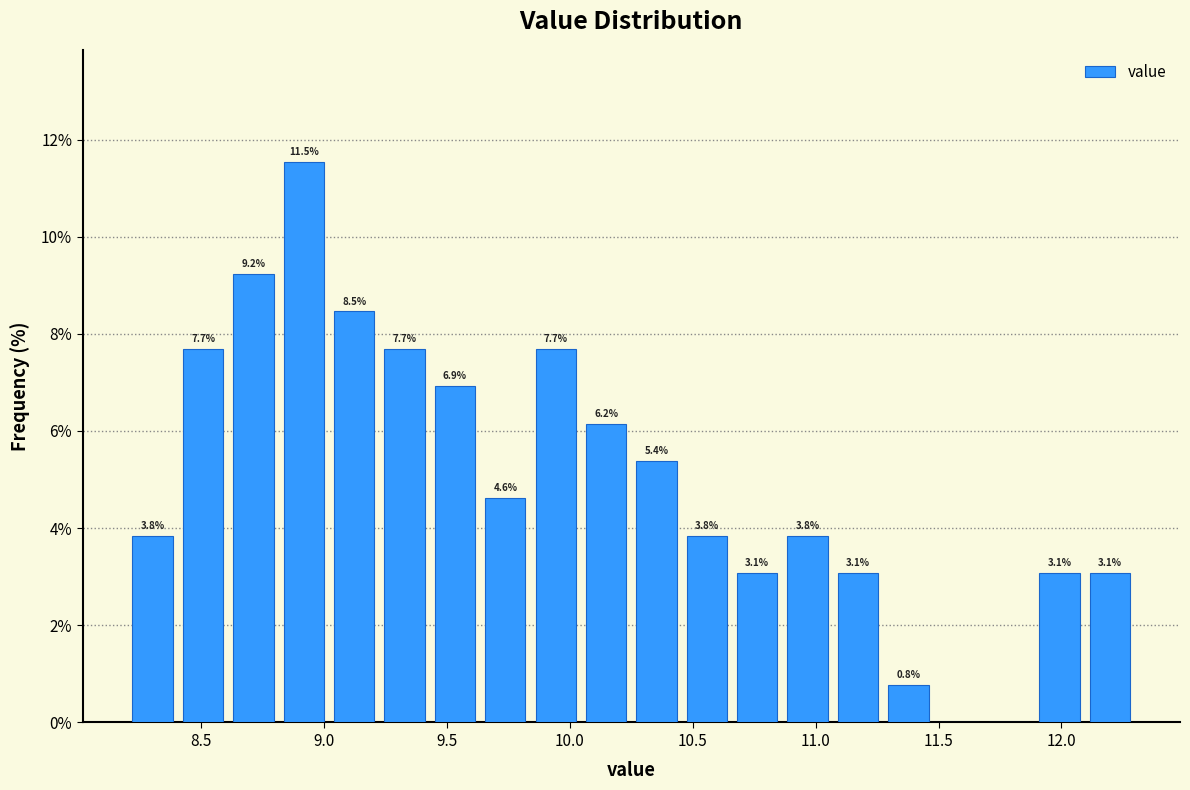

Over which range of the x-axis is the bar tallest?

8.815 to 9.020